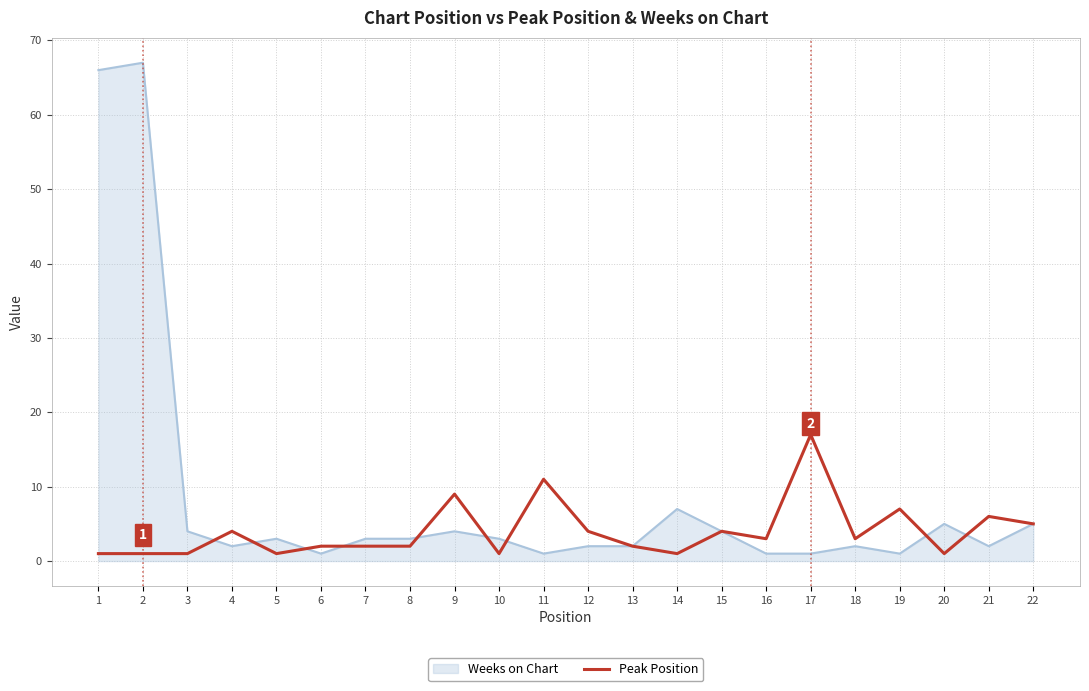

At which label does Peak Position reach its peak?

17